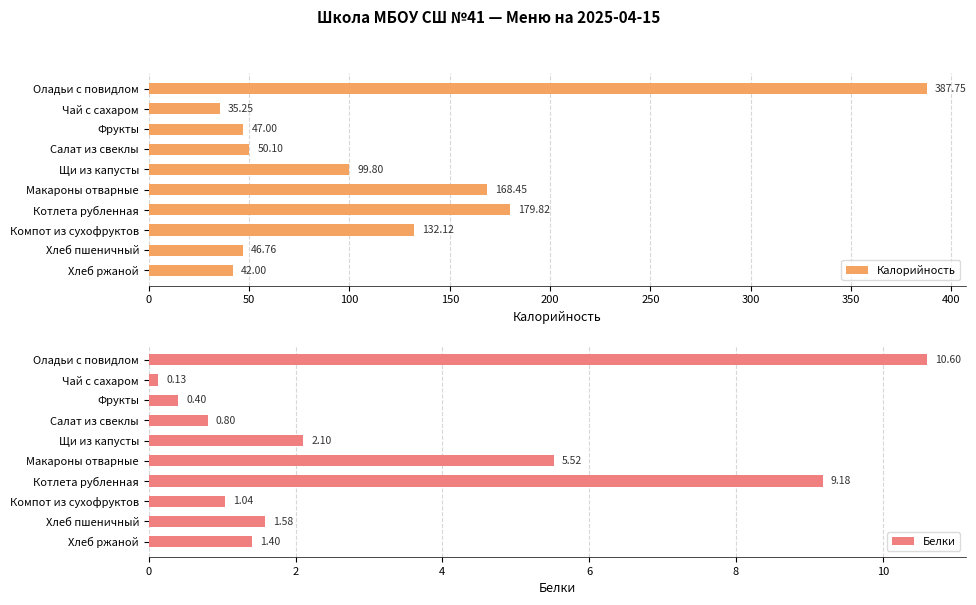

What is the average value of the Калорийность series?

118.9